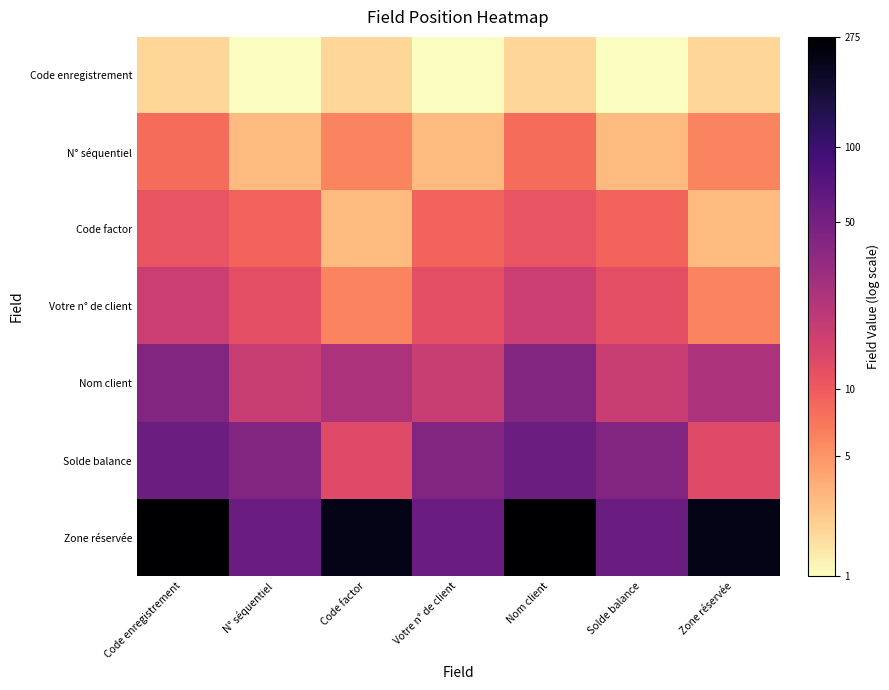

How many series are shown in this chart?

7